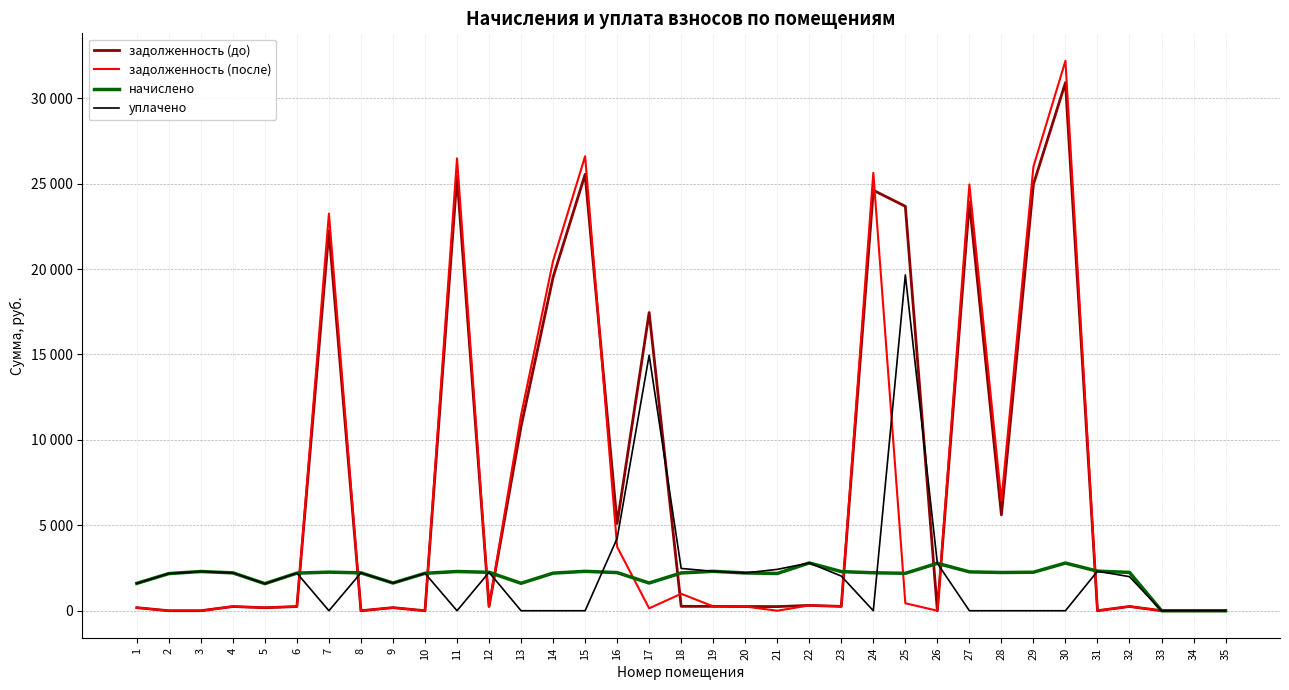

Reading left to right, what are all the values shown in this chart?

задолженность (до): 1=178.1	2=0.0	3=0.0	4=246.3	5=176.1	6=244.5	7=22235.5	8=0.0	9=180.2	10=0.0	11=25426.8	12=249.8	13=10790.2	14=19524.1	15=25543.4	16=5105.4	17=17453.0	18=255.9	19=256.2	20=245.7	21=242.2	22=310.6	23=253.0	24=24610.3	25=23671.4	26=0.0	27=23920.7	28=5611.2	29=24960.2	30=30908.7	31=0.0	32=249.2	33=0.0	34=0.0	35=0.0
задолженность (после): 1=177.8	2=0.0	3=0.0	4=246.3	5=176.1	6=244.5	7=23243.3	8=0.0	9=180.2	10=0.0	11=26478.0	12=249.8	13=11447.5	14=20477.8	15=26599.5	16=3739.6	17=140.7	18=992.1	19=256.2	20=245.7	21=0.8	22=310.6	23=254.5	24=25627.8	25=436.9	26=0.0	27=24949.4	28=6433.9	29=25992.2	30=32186.6	31=2.2	32=249.2	33=0.0	34=0.0	35=0.0
начислено: 1=1600.6	2=2174.5	3=2295.5	4=2216.6	5=1584.8	6=2200.8	7=2258.7	8=2216.6	9=1621.6	10=2190.2	11=2295.5	12=2248.2	13=1605.9	14=2200.8	15=2306.1	16=2232.4	17=1621.6	18=2211.3	19=2306.1	20=2211.3	21=2179.7	22=2795.8	23=2290.3	24=2221.8	25=2190.2	26=2774.7	27=2274.5	28=2237.7	29=2253.4	30=2790.4	31=2316.6	32=2242.9	33=0.0	34=0.0	35=0.0
уплачено: 1=1600.6	2=2174.5	3=2295.5	4=2216.6	5=1584.8	6=2200.8	7=0.0	8=2216.6	9=1621.6	10=2190.2	11=0.0	12=2248.2	13=0.0	14=0.0	15=0.0	16=4234.0	17=14954.9	18=2475.0	19=2306.1	20=2211.3	21=2421.1	22=2795.8	23=2028.3	24=0.0	25=19654.9	26=2774.7	27=0.0	28=0.0	29=0.0	30=0.0	31=2313.2	32=1993.7	33=0.0	34=0.0	35=0.0